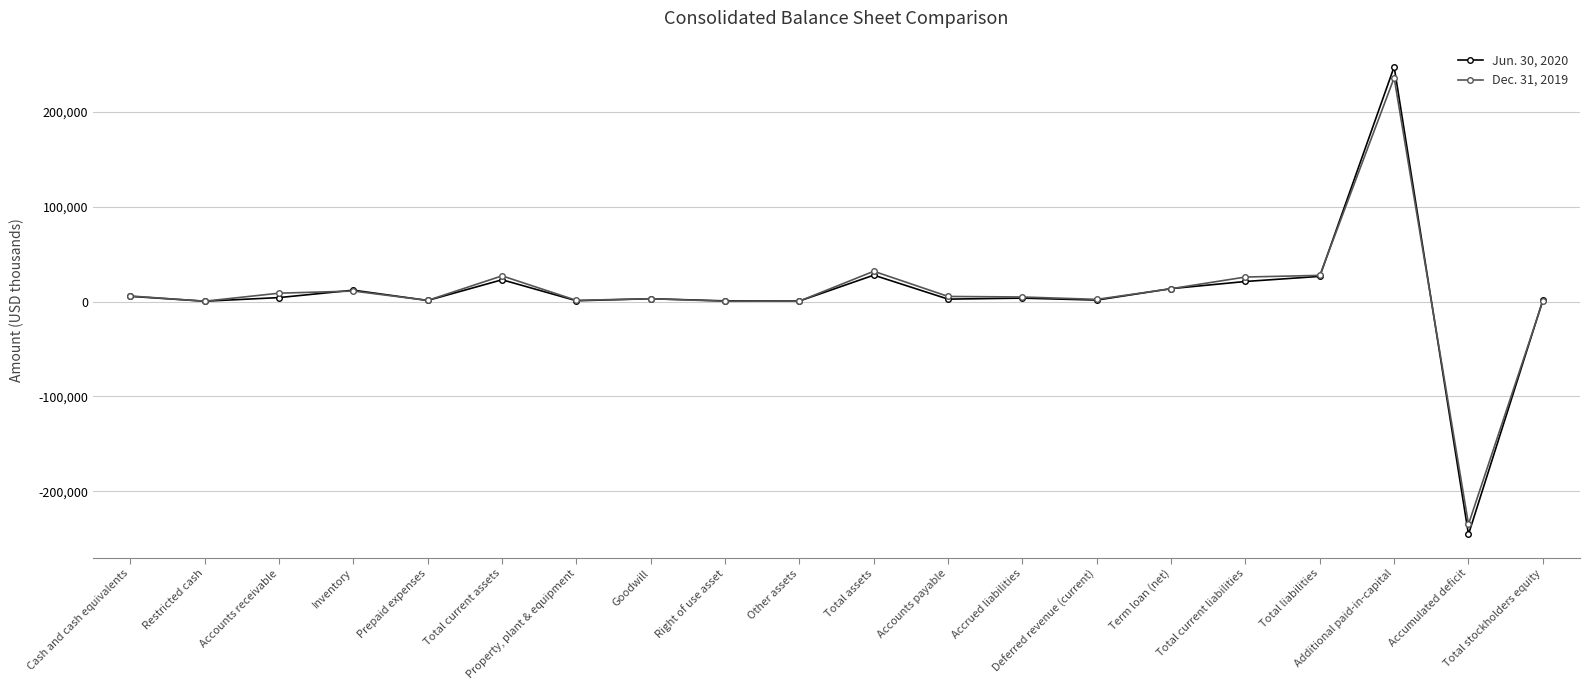

Is the value of Dec. 31, 2019 at Total liabilities greater than the value of Jun. 30, 2020 at Total current liabilities?

Yes